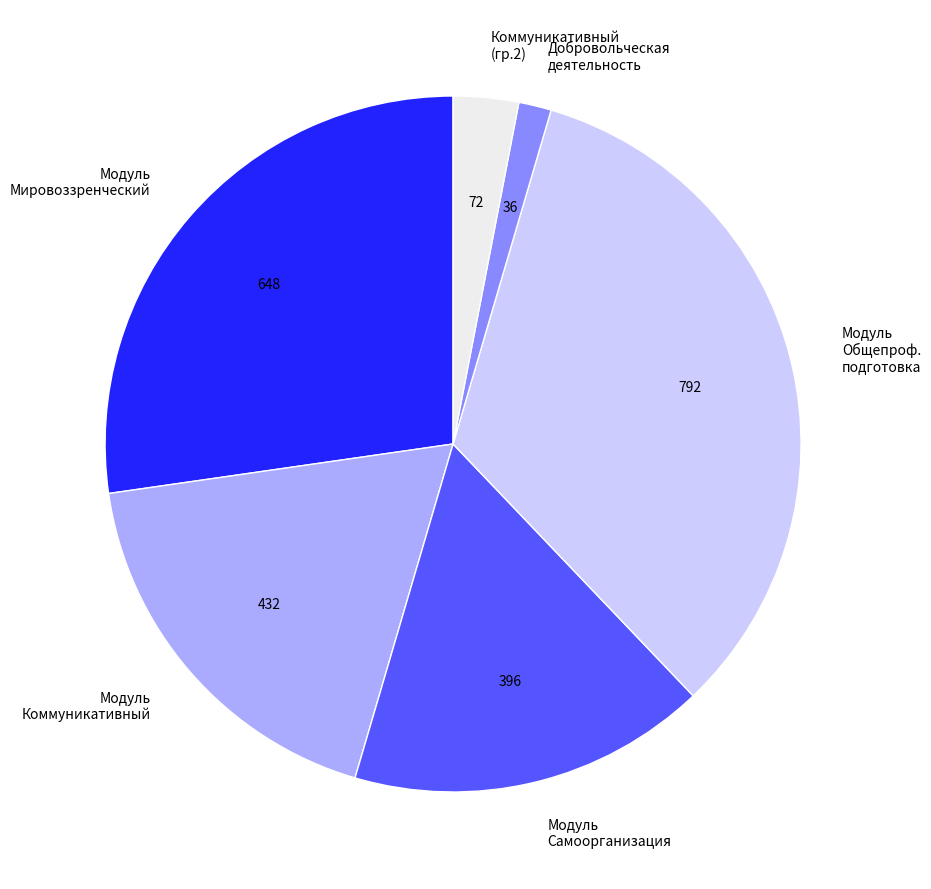

Does any single category account for the majority?

No